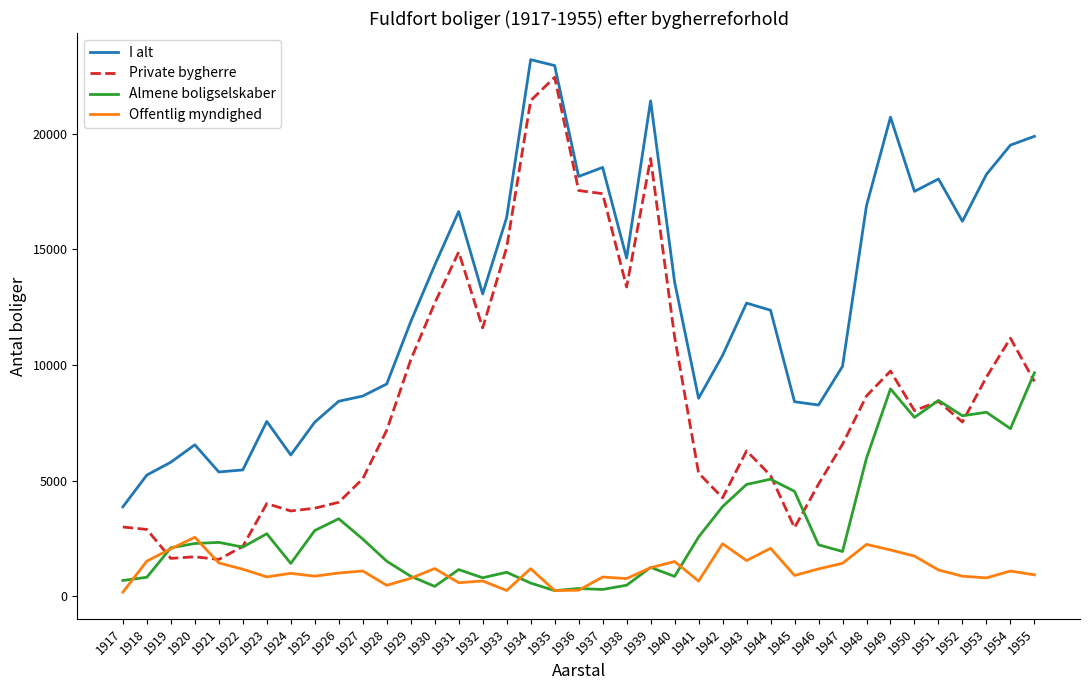

Which series has the widest spread of values?

Private bygherre